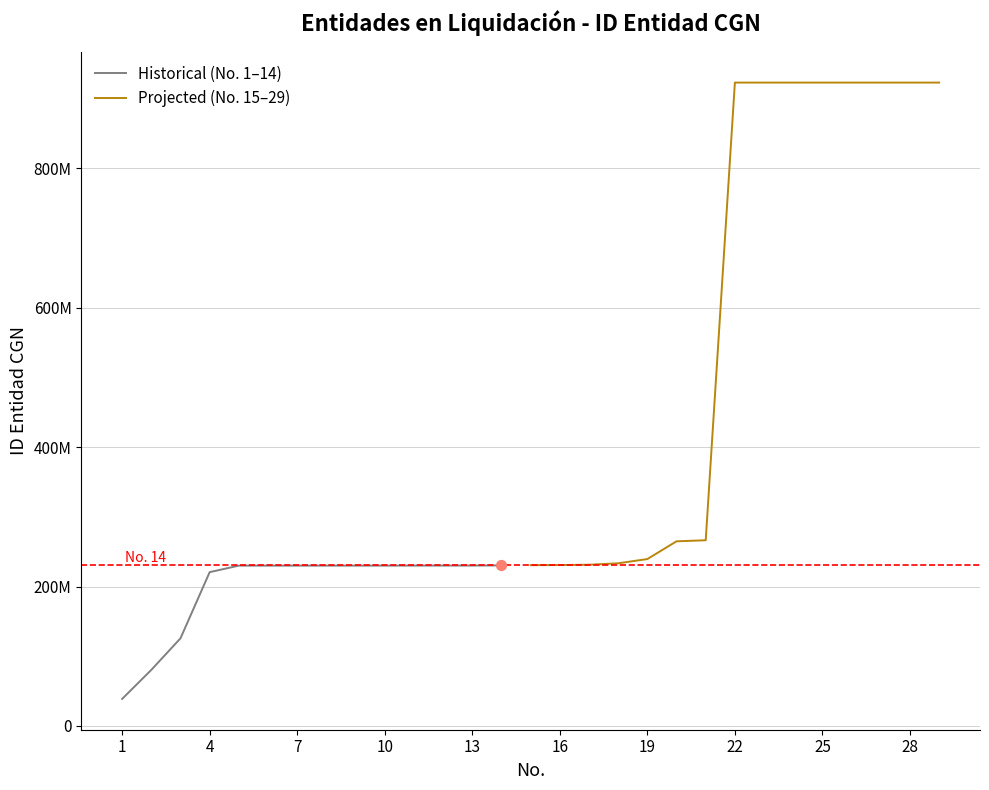

What is the ratio of the value at 20 to the value at 5?

1.2